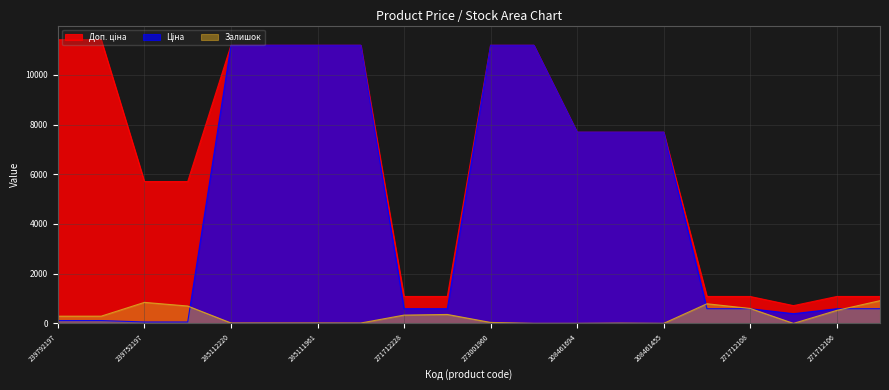

What is the total value across all series at 273001960?

22414.3